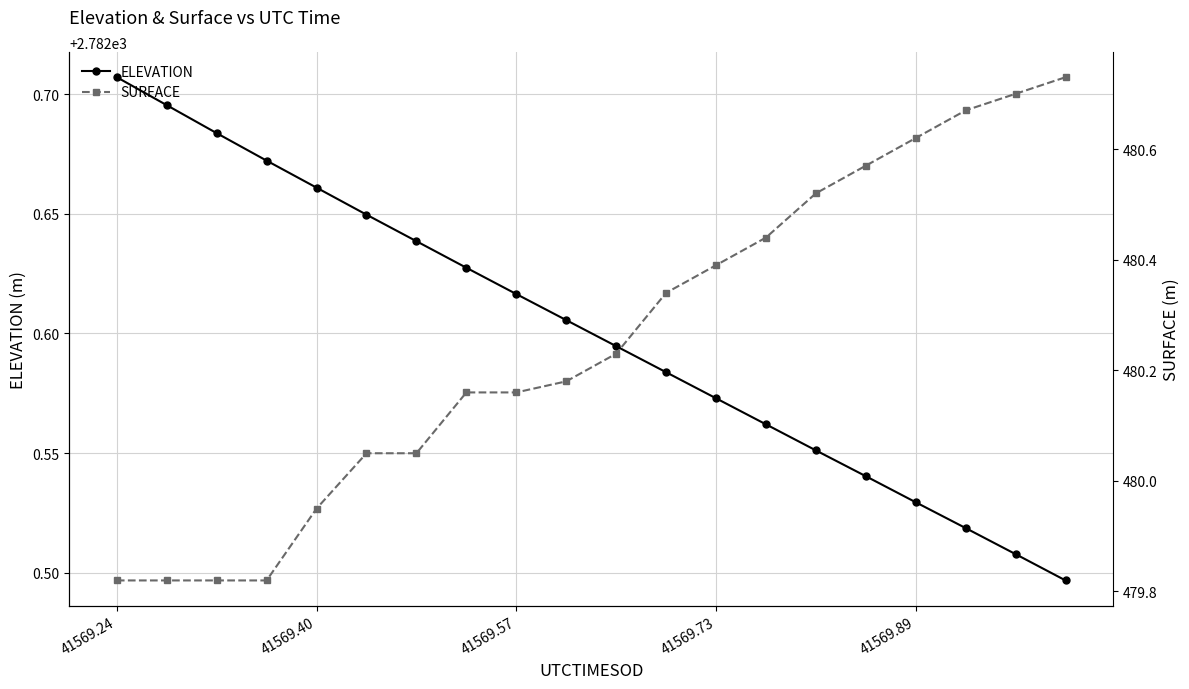

True or false: SURFACE and ELEVATION intersect in this chart.

False